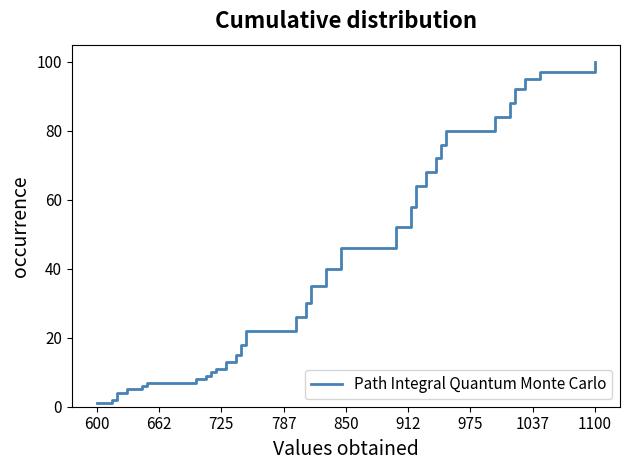

Reading left to right, extract all data points from this chart.

1	2	4	5	6	7	8	9	10	11	13	15	18	22	26	30	35	40	46	52	58	64	68	72	76	80	84	88	92	95	97	100